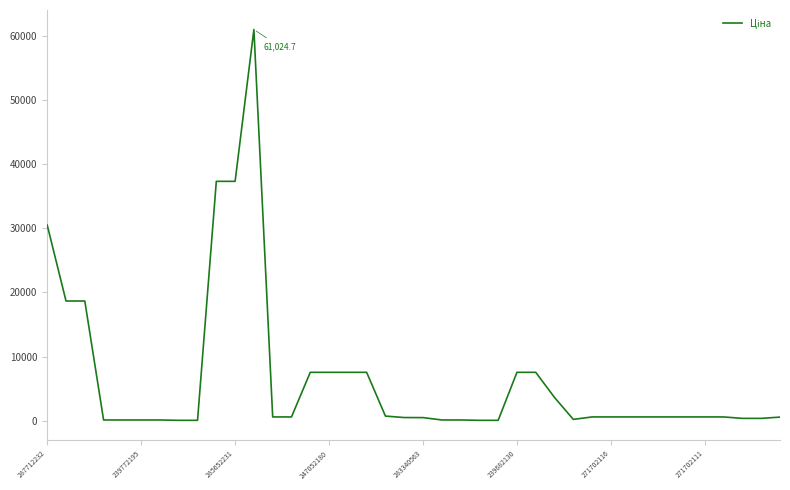

How many lines are shown in the chart?

1